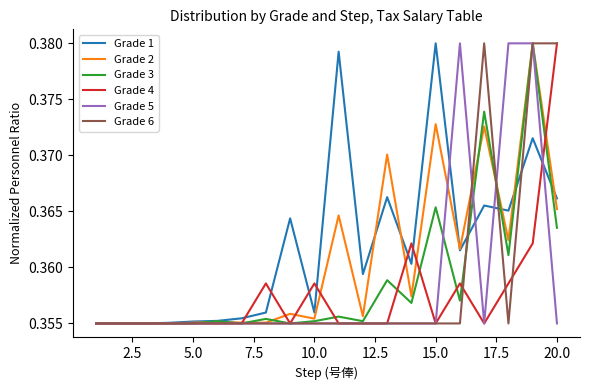

Which series has the largest total across all categories?

Grade 1